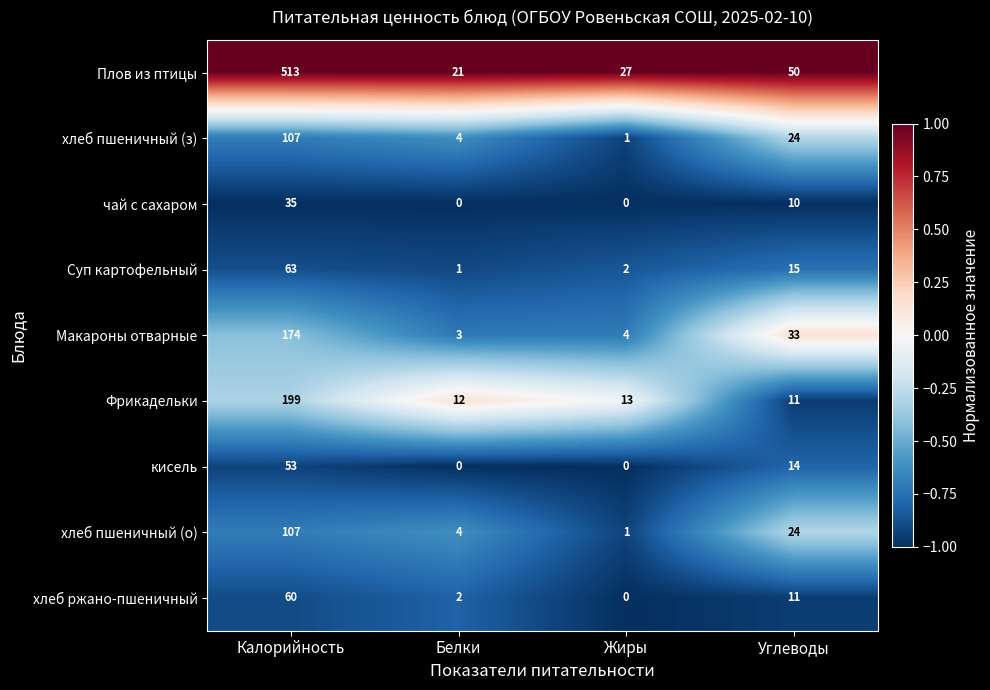

What value does the Плов из птицы series have at Калорийность, to the nearest 10?

510